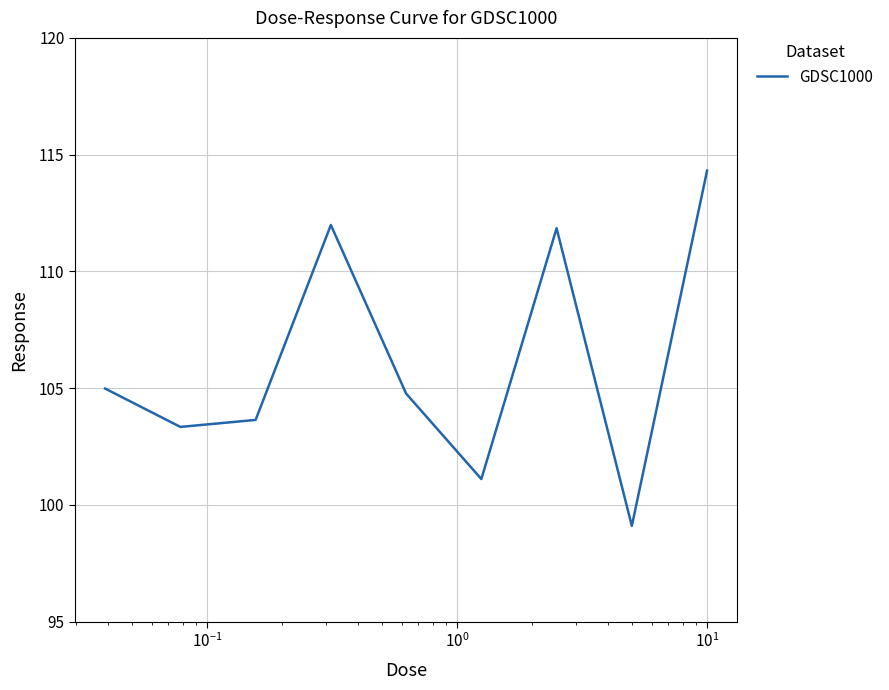

How many categories are shown in the chart?

9